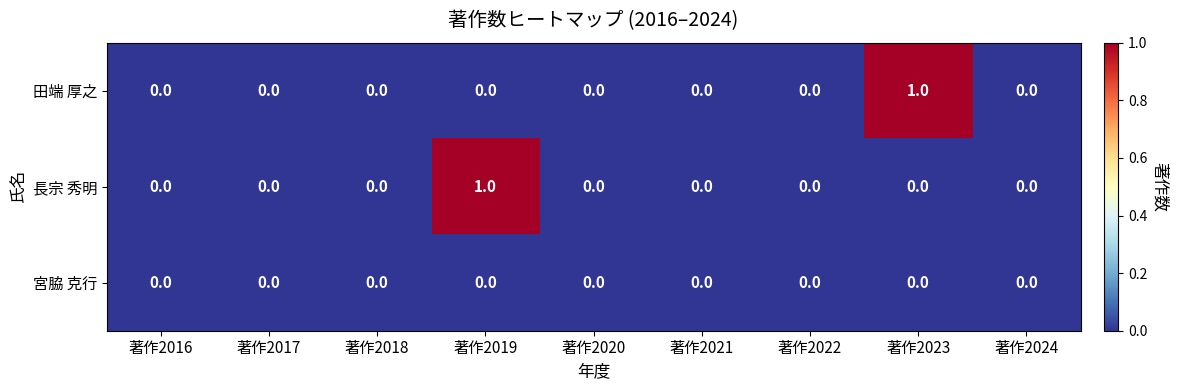

Reading left to right, list all the values displayed in this chart.

田端 厚之: 著作2016=0	著作2017=0	著作2018=0	著作2019=0	著作2020=0	著作2021=0	著作2022=0	著作2023=1	著作2024=0
長宗 秀明: 著作2016=0	著作2017=0	著作2018=0	著作2019=1	著作2020=0	著作2021=0	著作2022=0	著作2023=0	著作2024=0
宮脇 克行: 著作2016=0	著作2017=0	著作2018=0	著作2019=0	著作2020=0	著作2021=0	著作2022=0	著作2023=0	著作2024=0